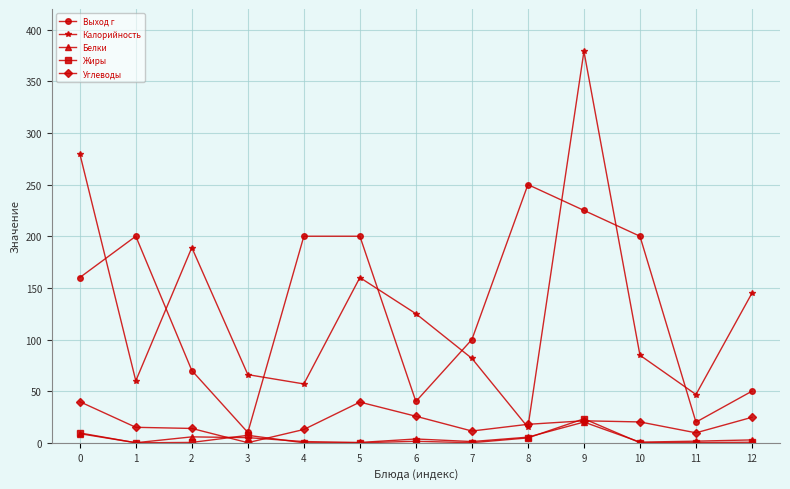

What is the total value across all series at 9?

668.6